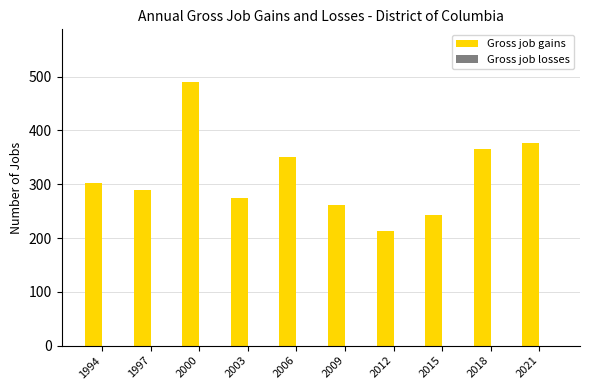

What is the difference between the values at 2009 and 2003?

12